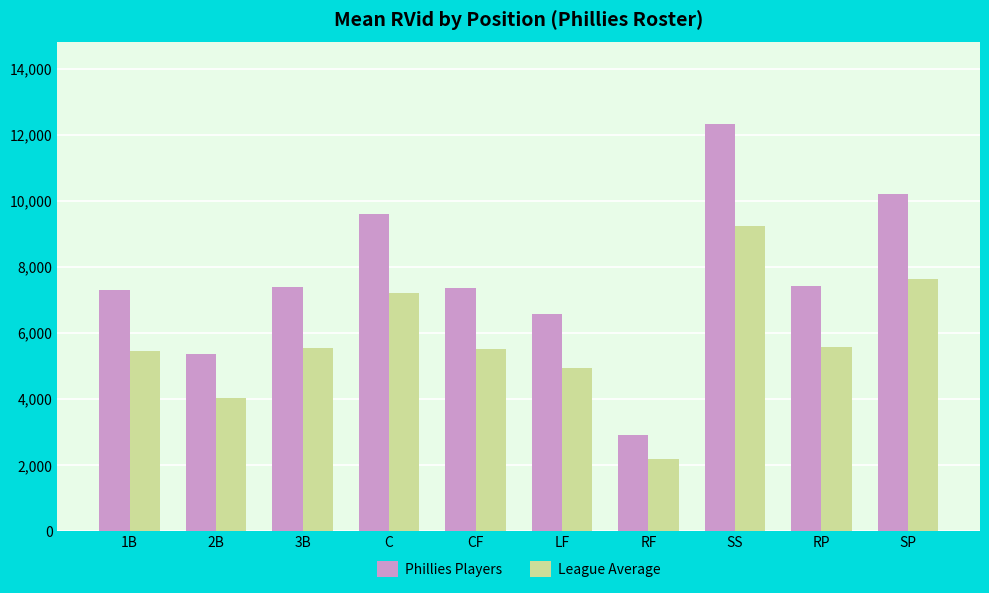

What is the total value across all series at LF?

11512.4